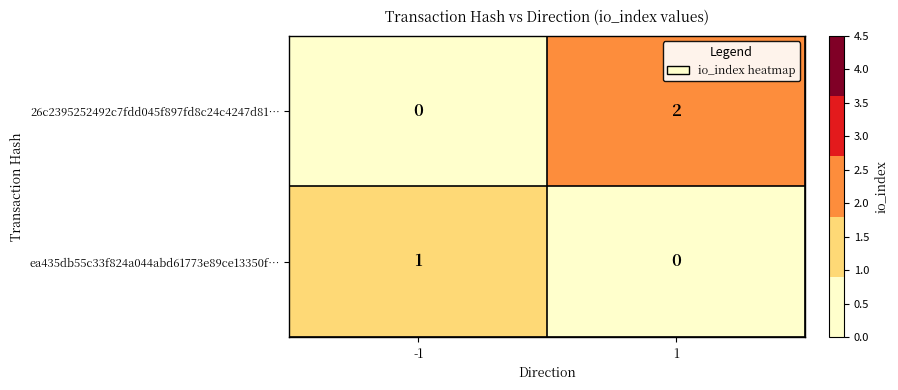

At 1, list the series in order from largest to smallest.

26c2395252492c7fdd045f897fd8c24c4247d81…, ea435db55c33f824a044abd61773e89ce13350f…